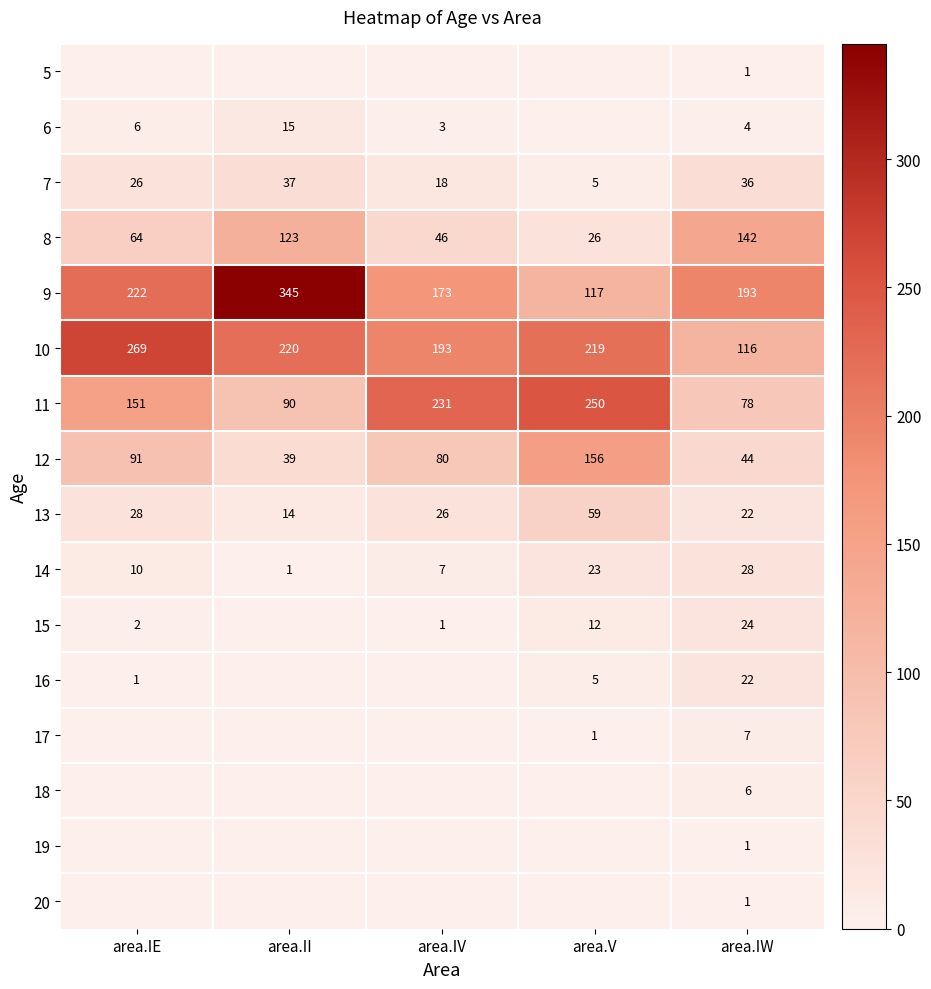

What is the average value of the 13 series?

30